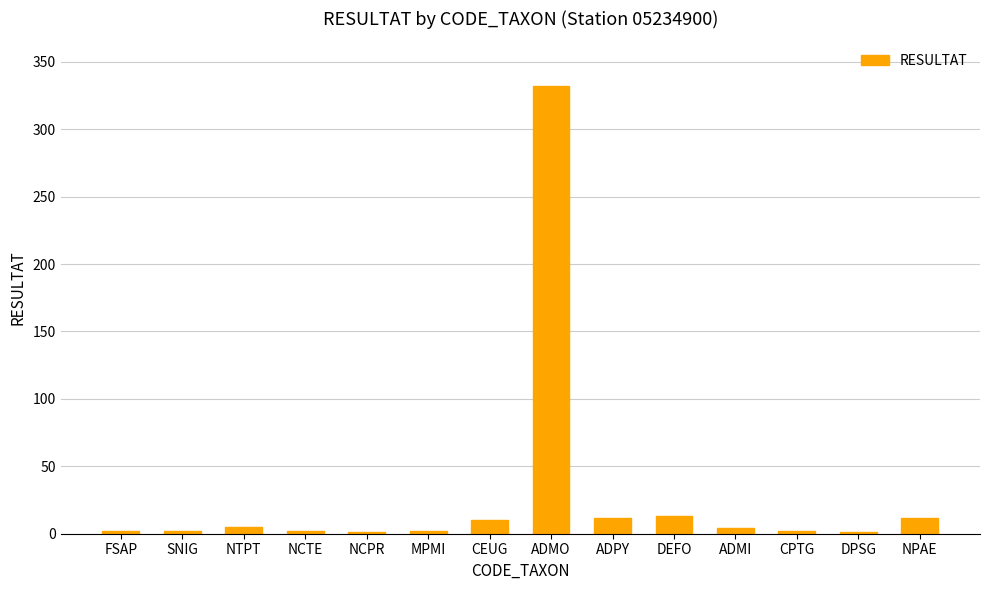

What is the sum of all values?

400